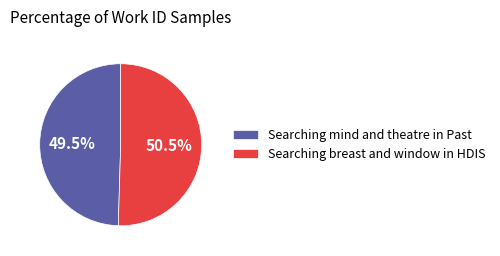

Count the number of slices in the pie.

2